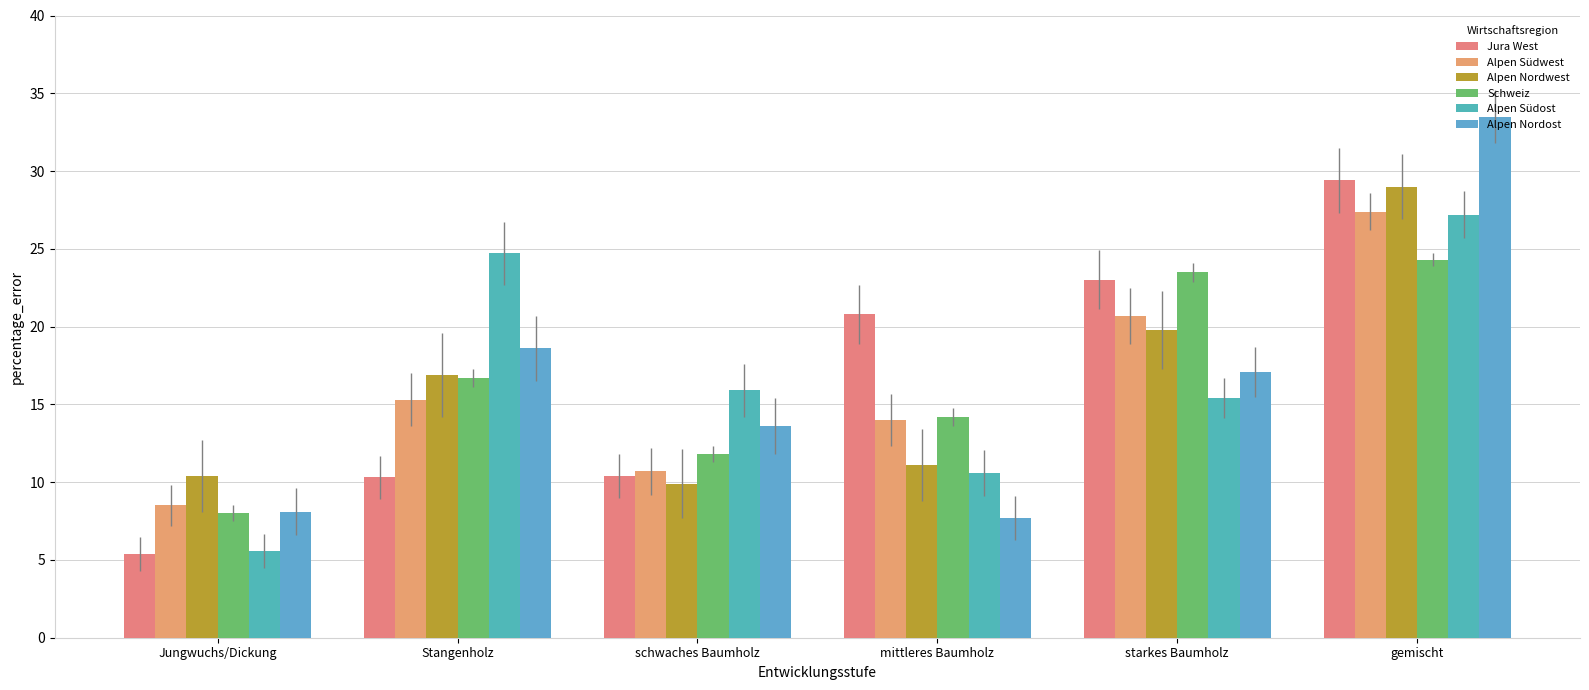

What is the label of the 2nd bar from the right?

starkes Baumholz